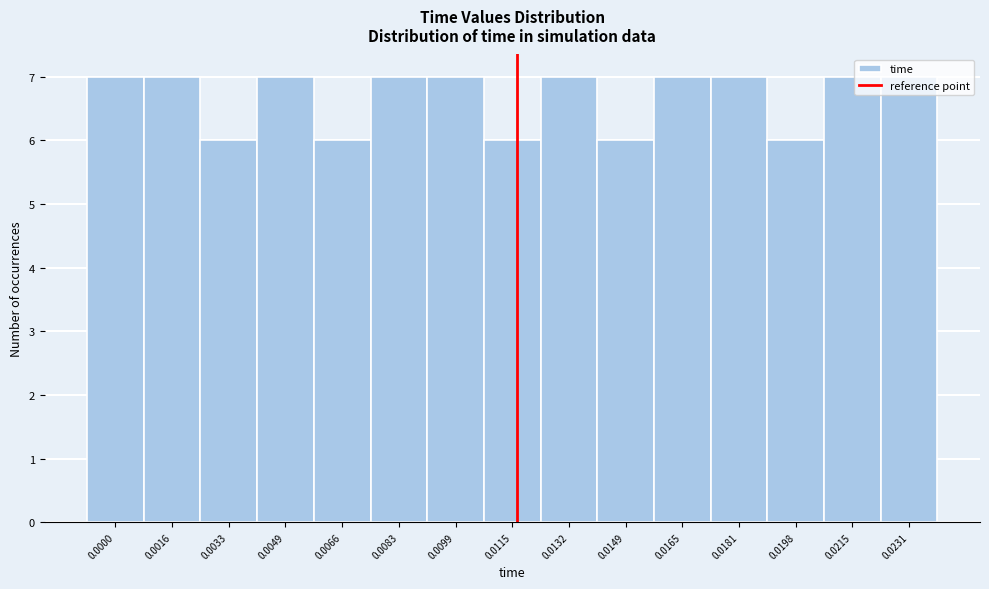

What is the value of the 15th bar from the left?

7